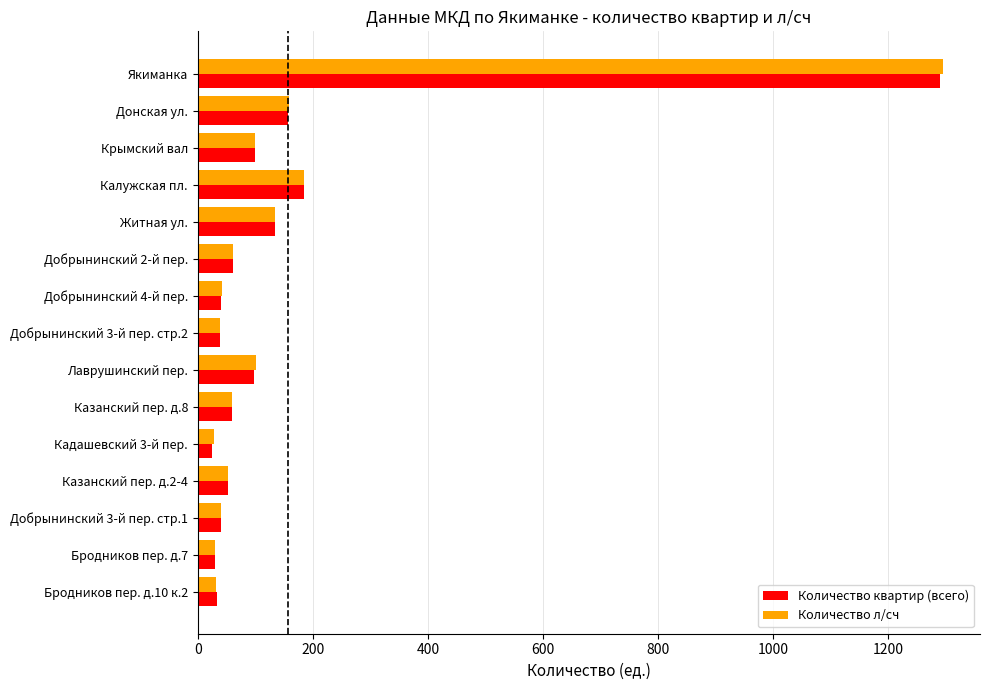

True or false: Количество квартир (всего) has a value of 1290 at Якиманка.

True